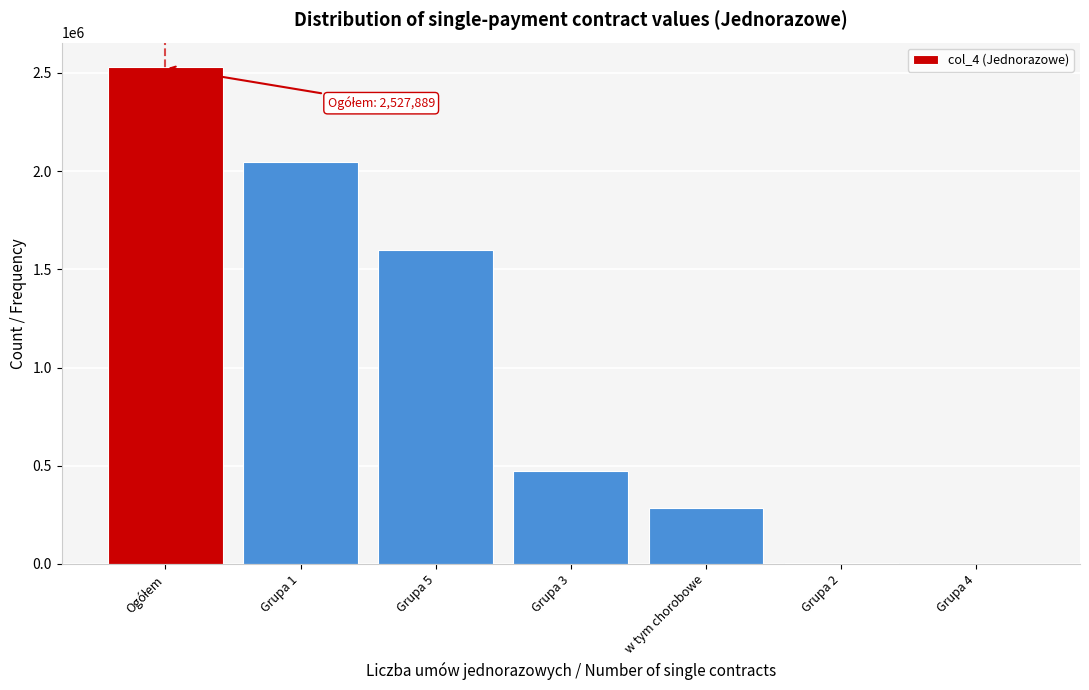

Between w tym chorobowe and Grupa 4, which is larger?

w tym chorobowe